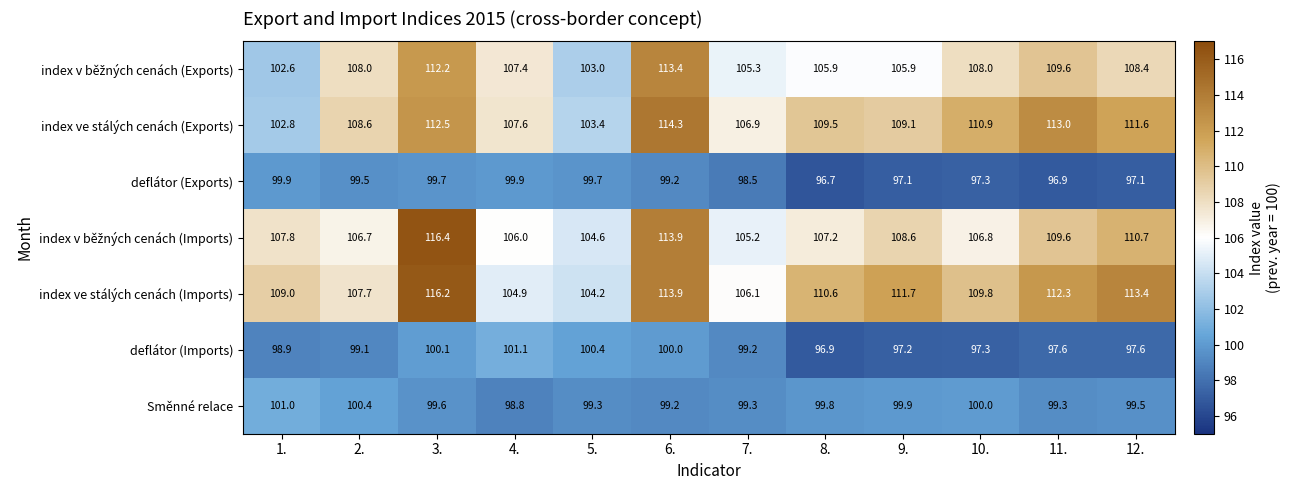

How many series are shown in this chart?

7